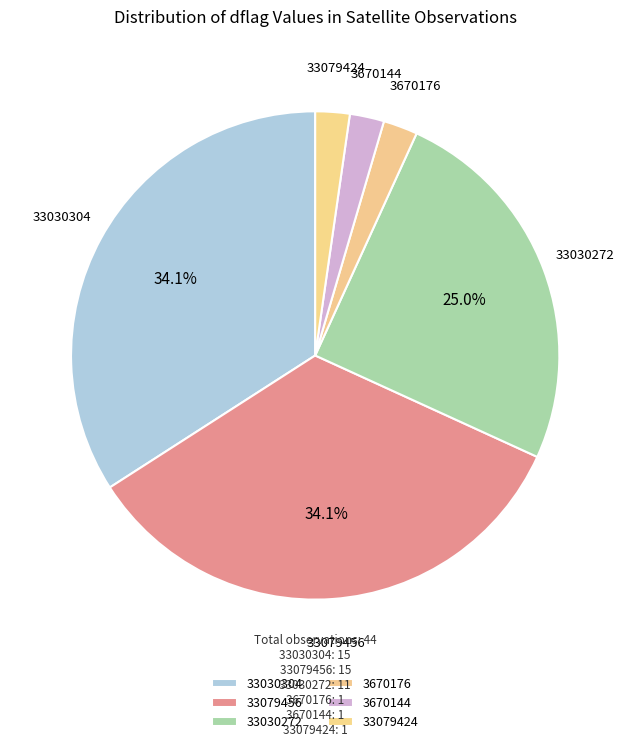

What portion of the pie excludes 33079456?

65.9%